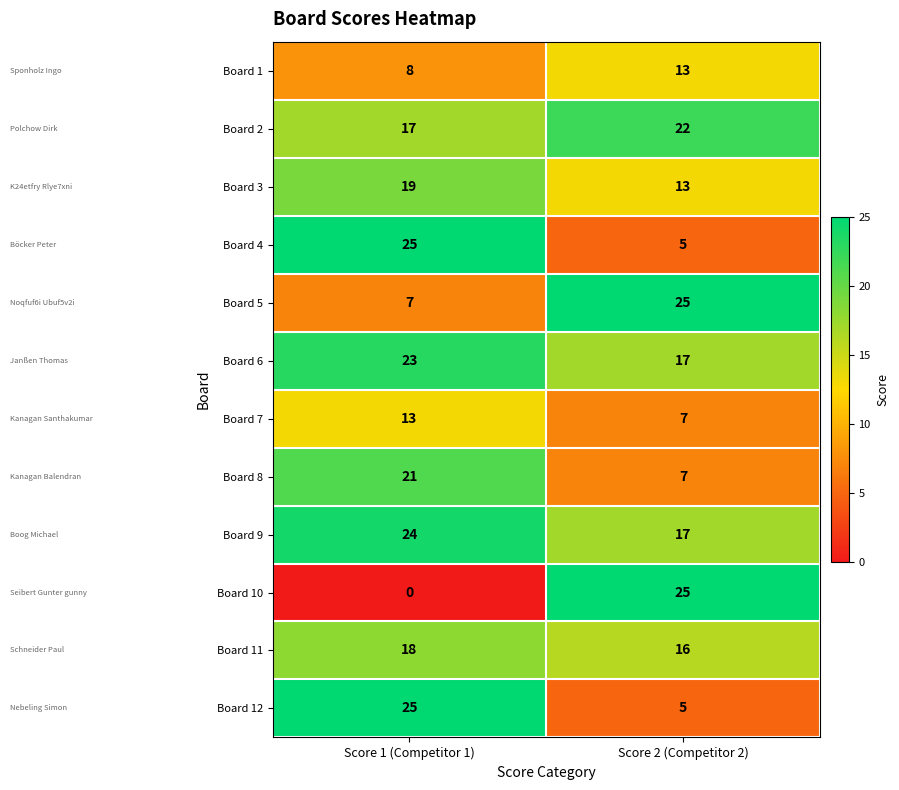

What is the sum of all Board 10 values?

25